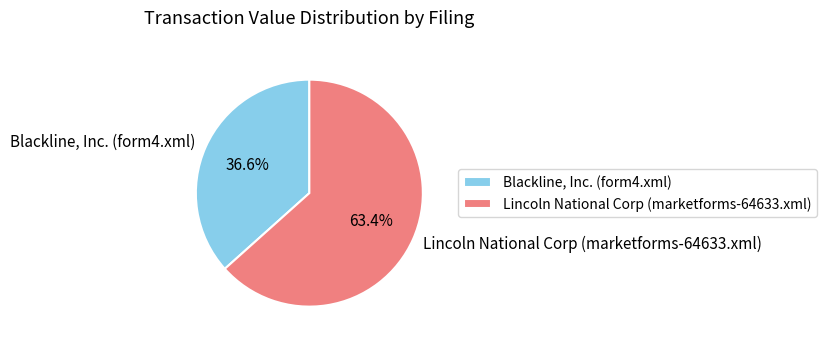

What is the ratio of the value at Lincoln National Corp (marketforms-64633.xml) to the value at Blackline, Inc. (form4.xml)?

1.7